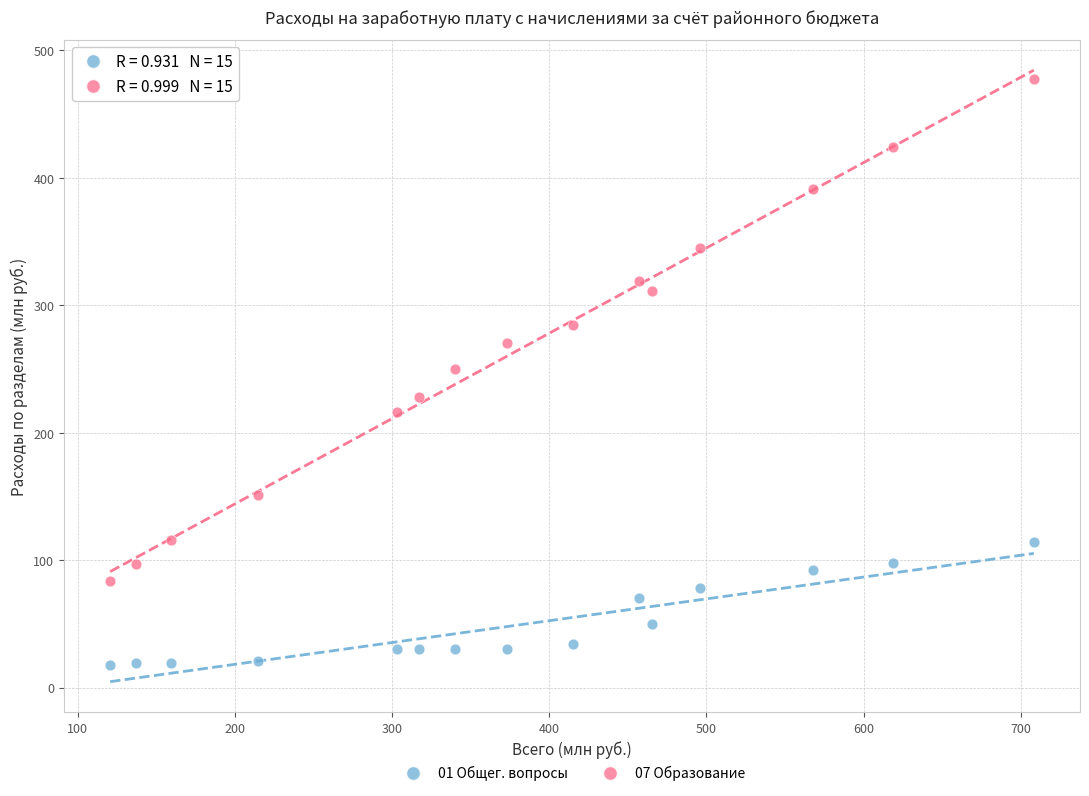

Across all data points, what is the range of X values (max minus min)?

587.7